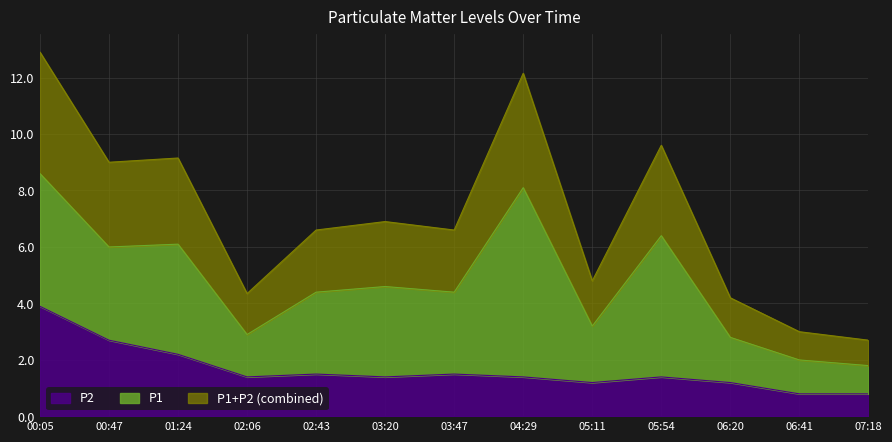

Where does the data first go above 1?

00:05